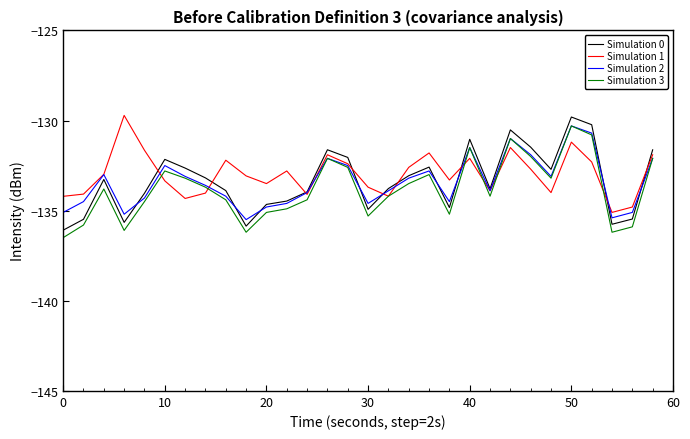

What is the minimum value shown in the chart?

-136.5